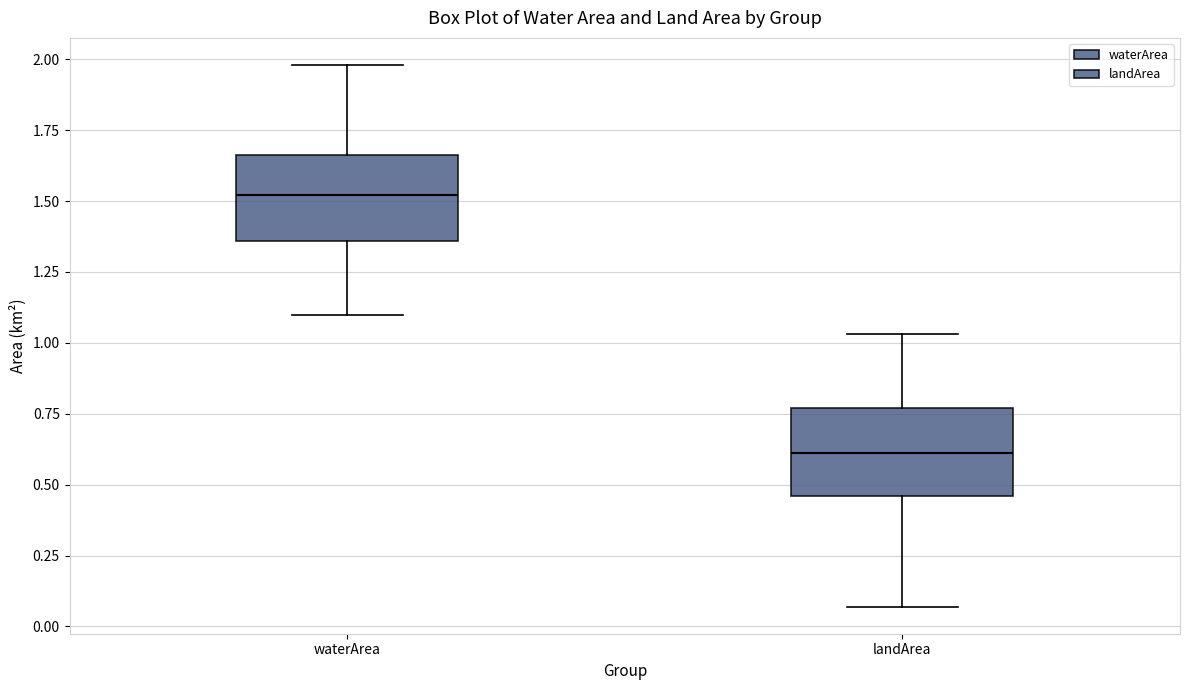

Reading left to right, read every box against the y-axis: the position of its median line, the range the box covers, and the ends of its whiskers. The values are not printed on the chart, so give them approximately, as read against the axis.

waterArea: median 1.50, box 1.35 to 1.65, whiskers 1.10 to 2.00
landArea: median 0.60, box 0.45 to 0.75, whiskers 0.05 to 1.05